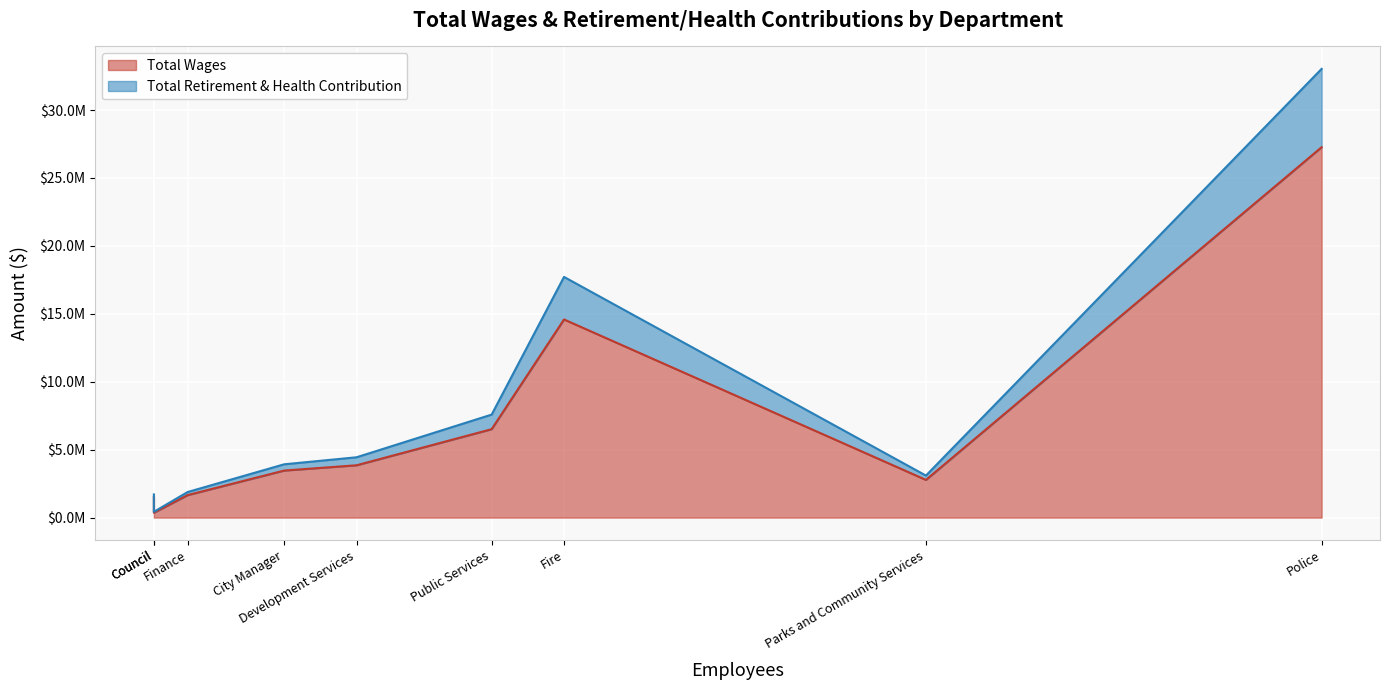

True or false: Total Retirement & Health Contribution and Total Wages cross at least once.

False